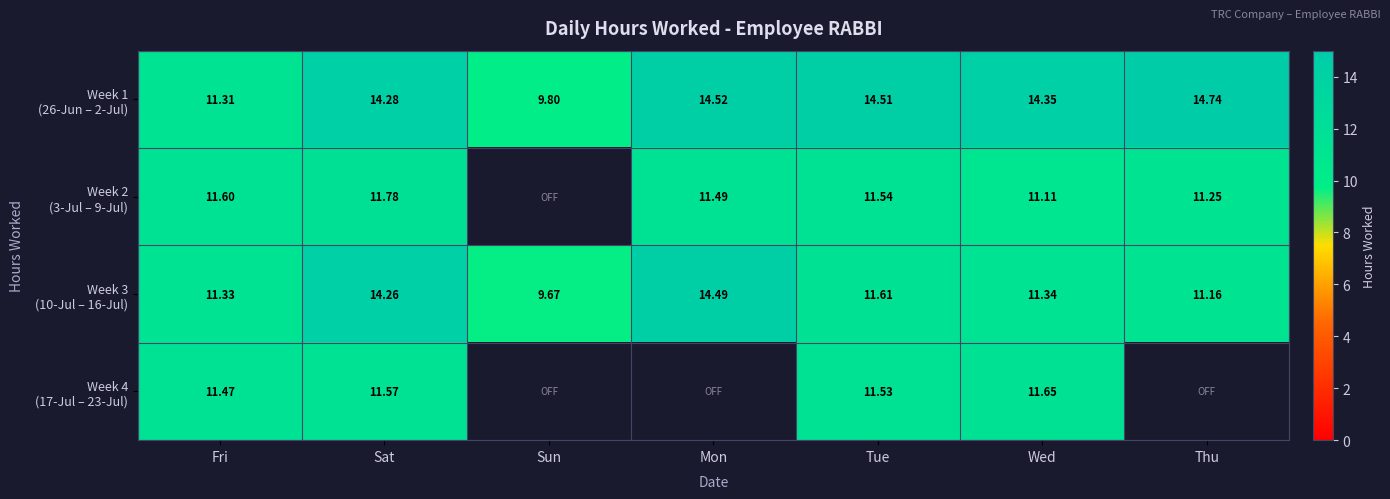

Rank the categories by Week 3 (10-Jul – 16-Jul) value from lowest to highest.

Sun, Thu, Fri, Wed, Tue, Sat, Mon